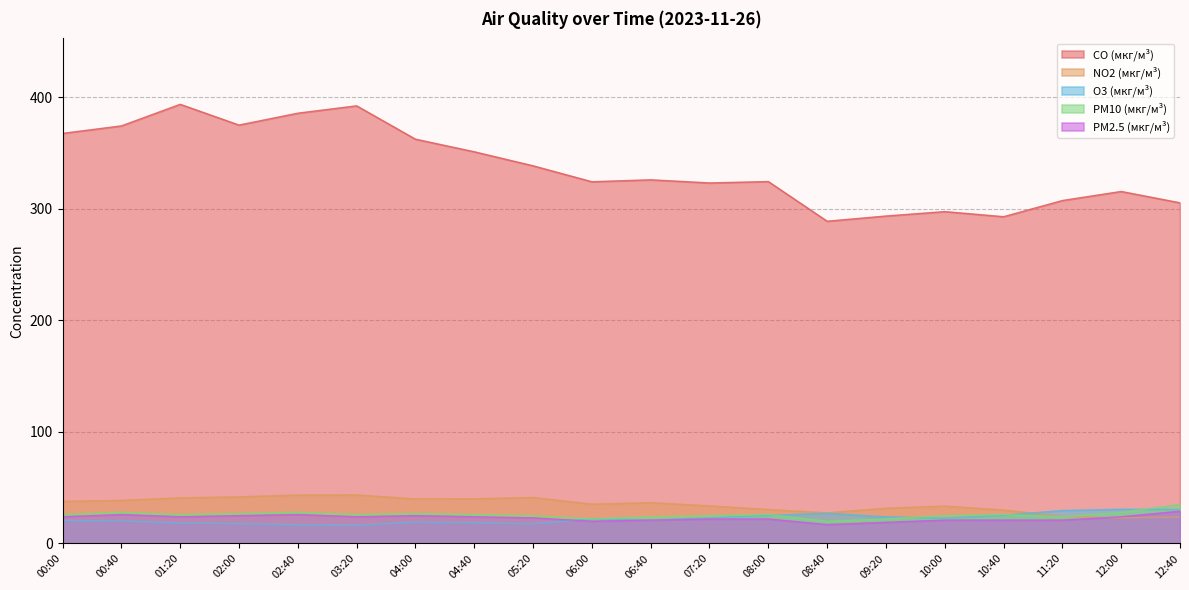

At which category does PM2.5 (мкг/м³) reach its first local peak?

00:40